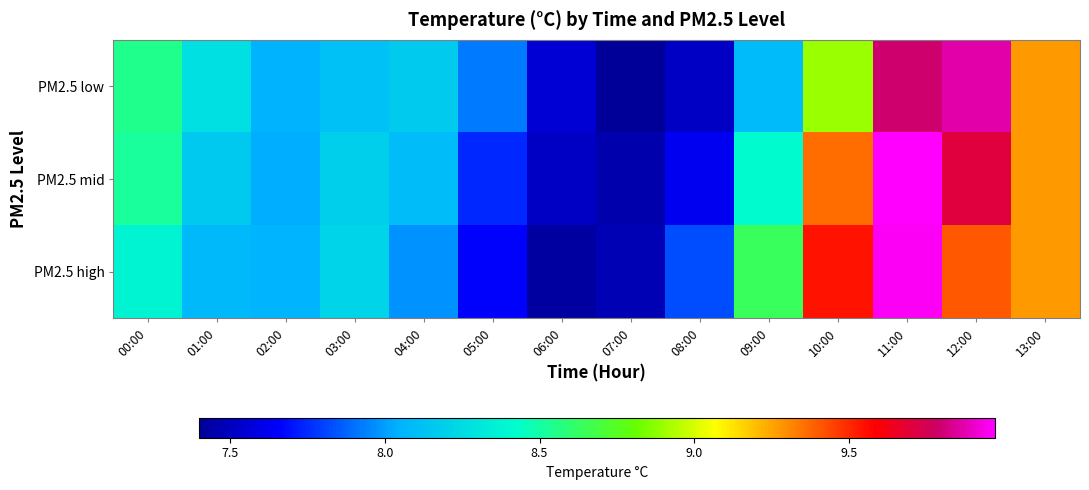

Rank the series by their average value, from lowest to highest.

PM2.5 low, PM2.5 high, PM2.5 mid